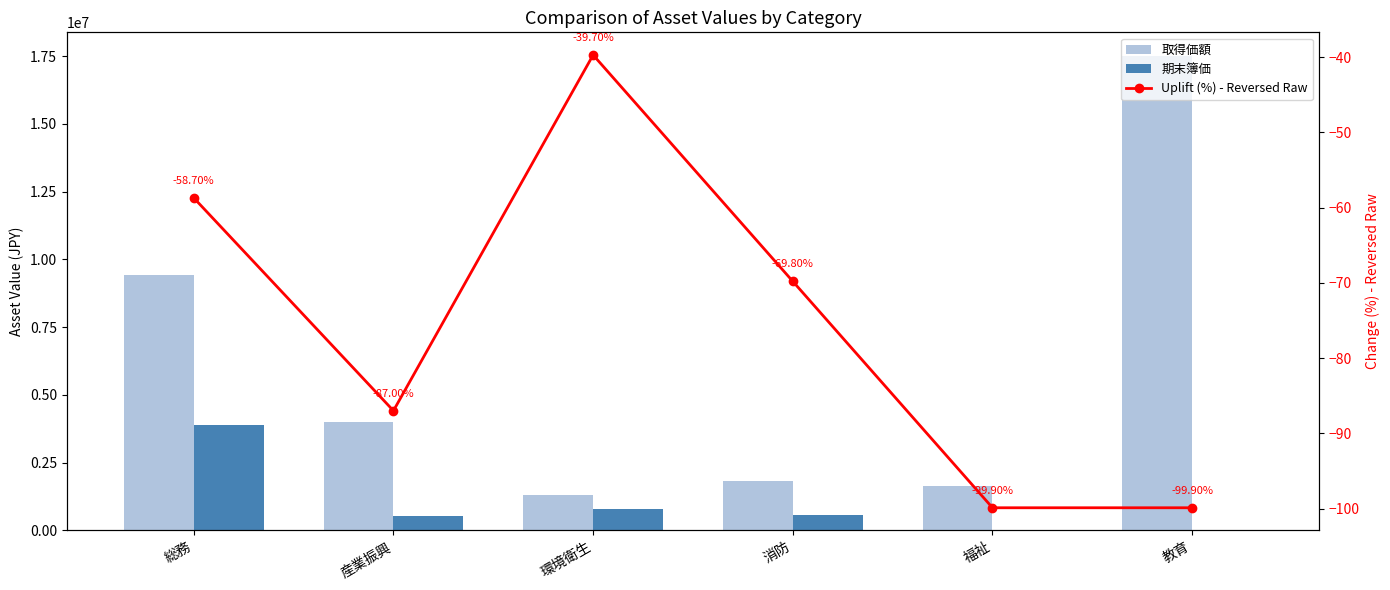

At how many categories does at least one series exceed 13018700?

1